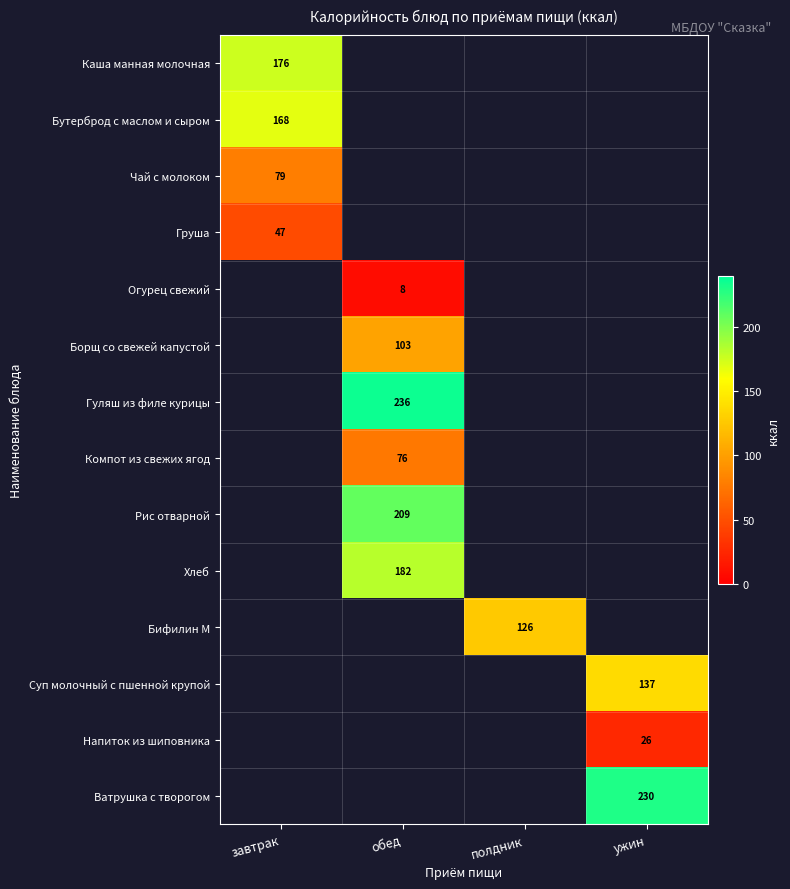

What is the minimum value shown in the chart?

8.0